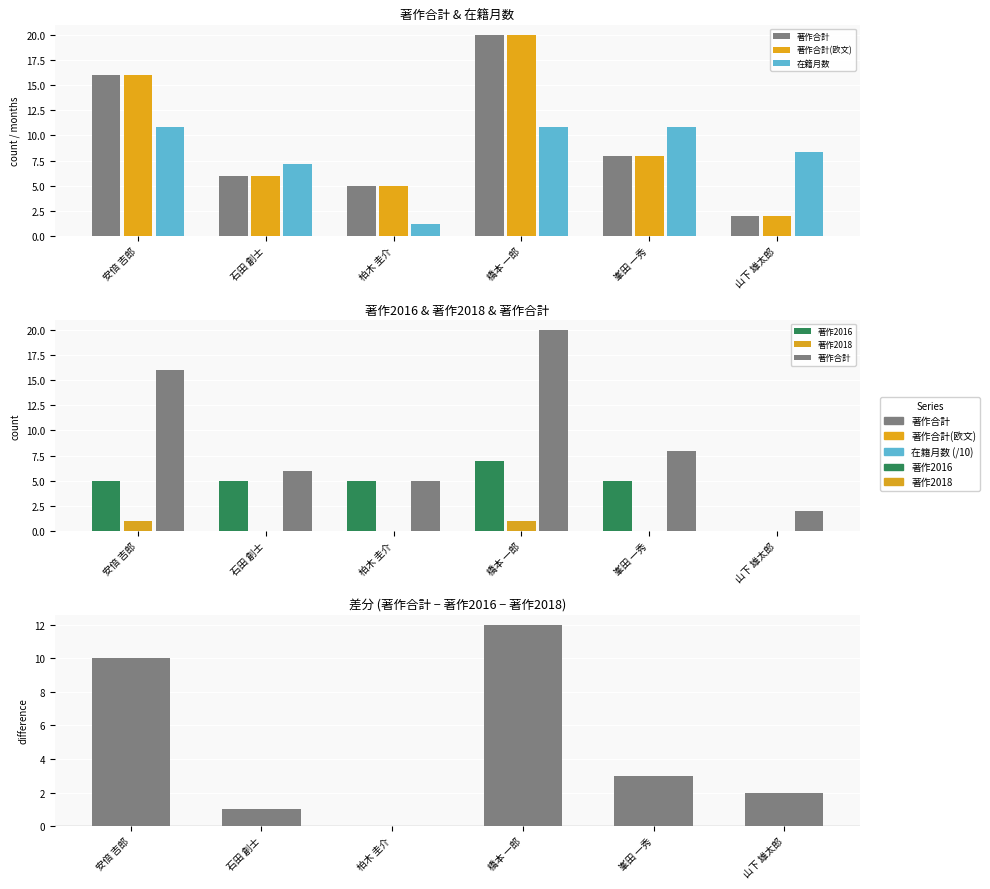

The 著作合計(欧文) series shows 6.0 at 石田 創士. True or false?

True